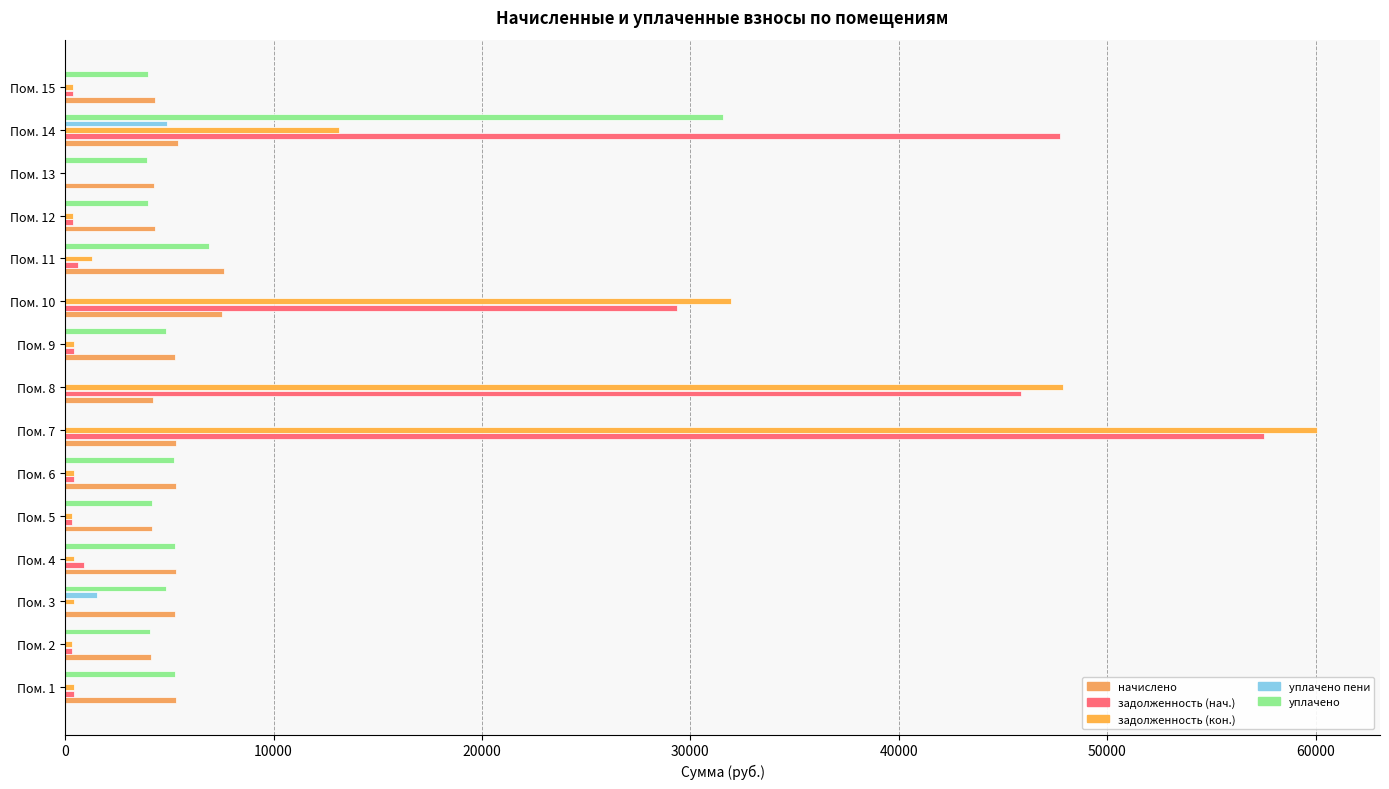

What position from the right is 40000?

11